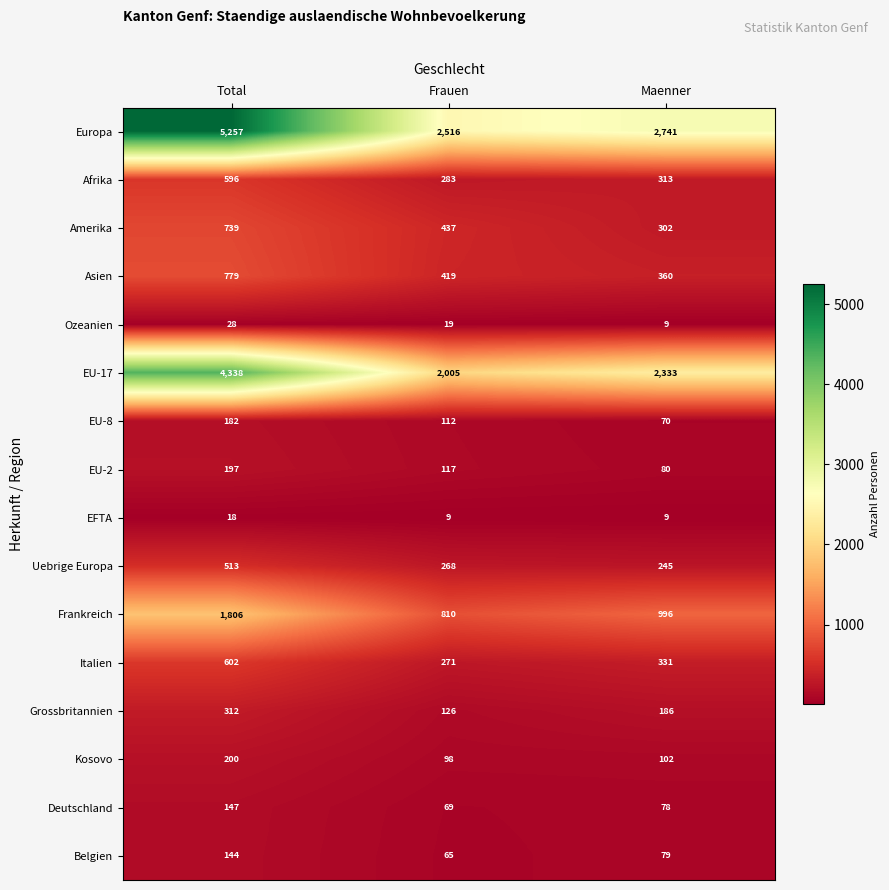

What is the difference between the highest and lowest values at Frauen?

2507